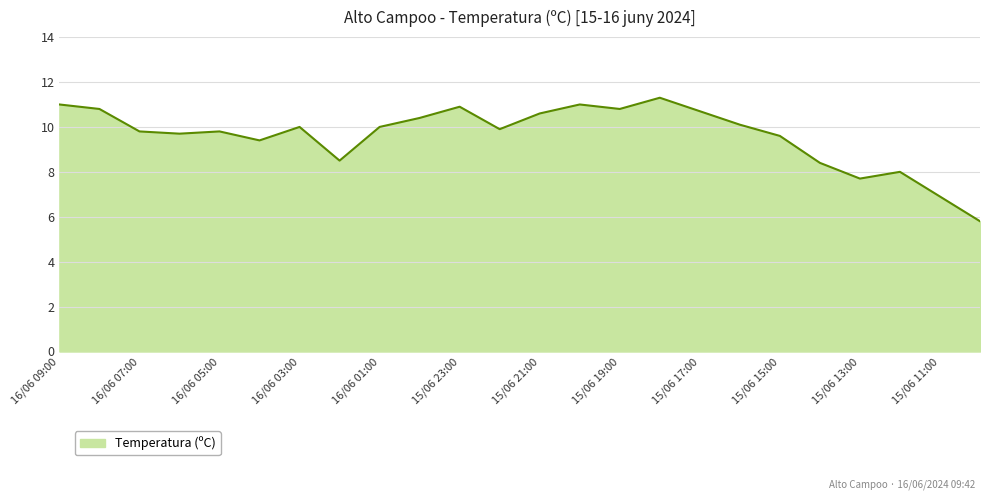

What is the difference between the maximum and minimum values?

5.5